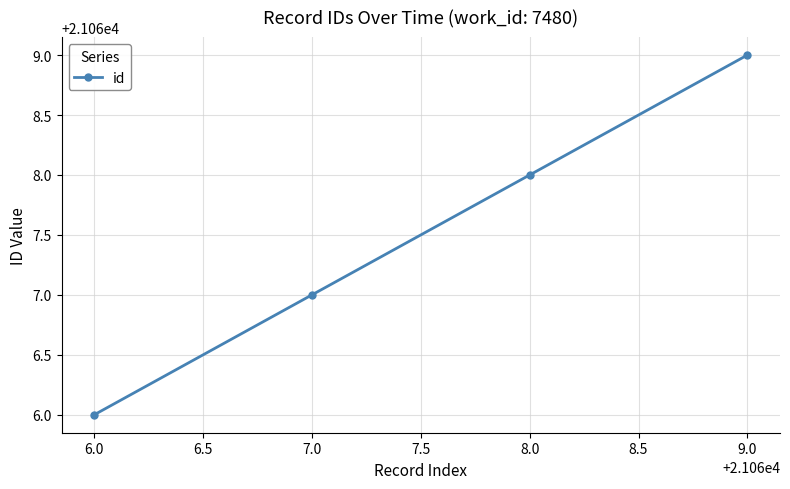

What is the maximum value shown in the chart?

21069